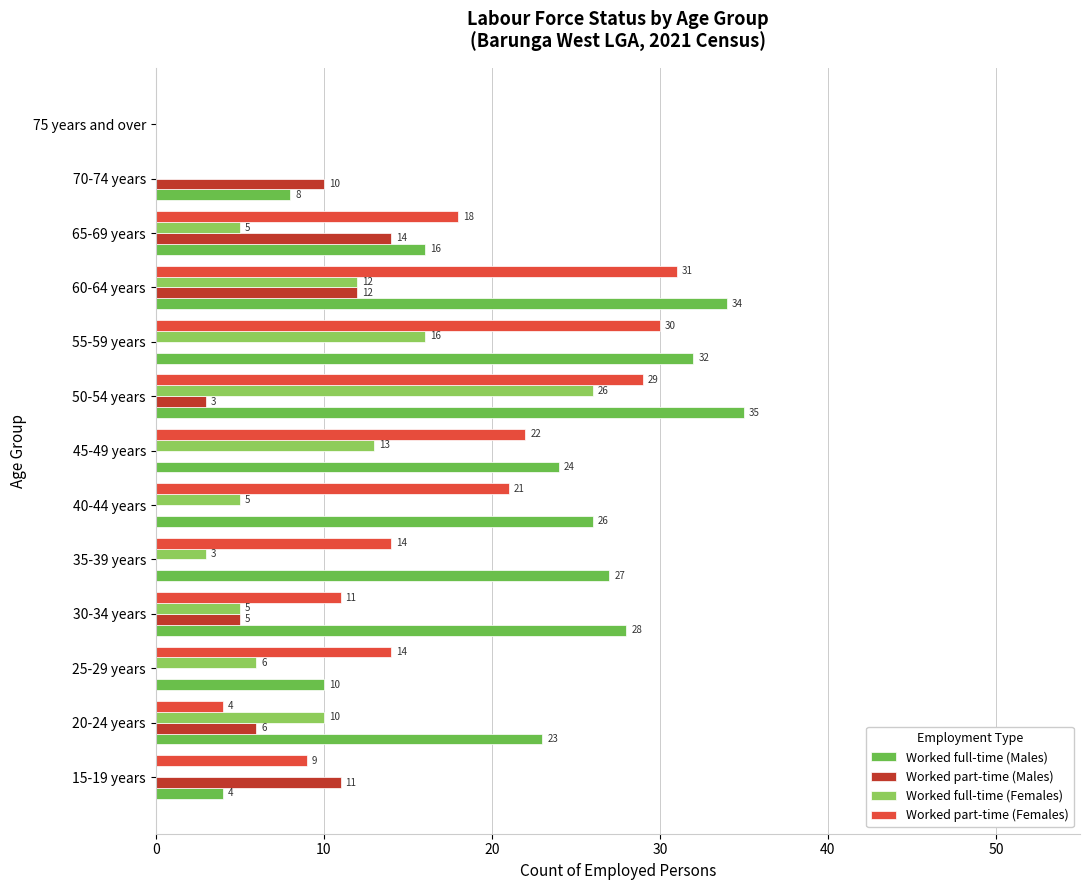

Where is Worked full-time (Males) nearest to the value 17?

65-69 years